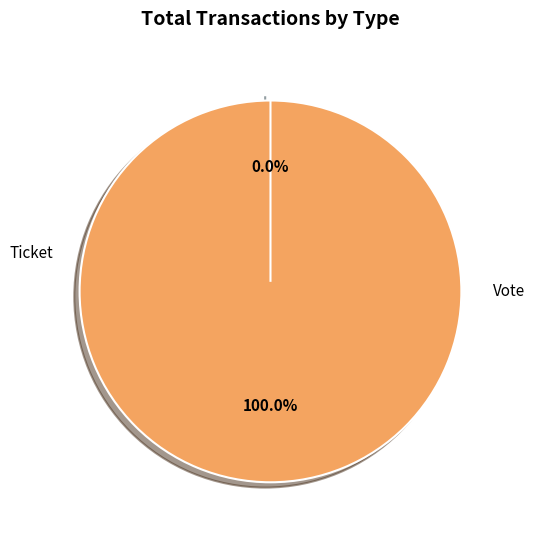

Rank the categories by value from lowest to highest.

Ticket, Vote